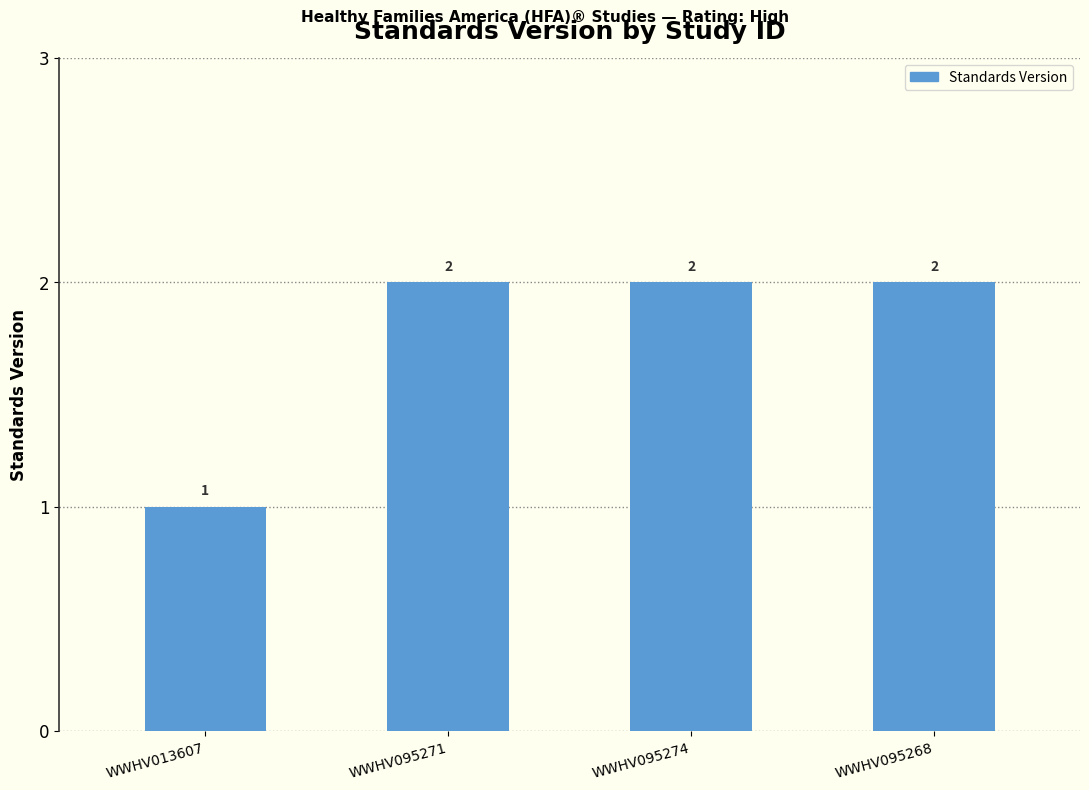

The value at WWHV095271 is 1. True or false?

False